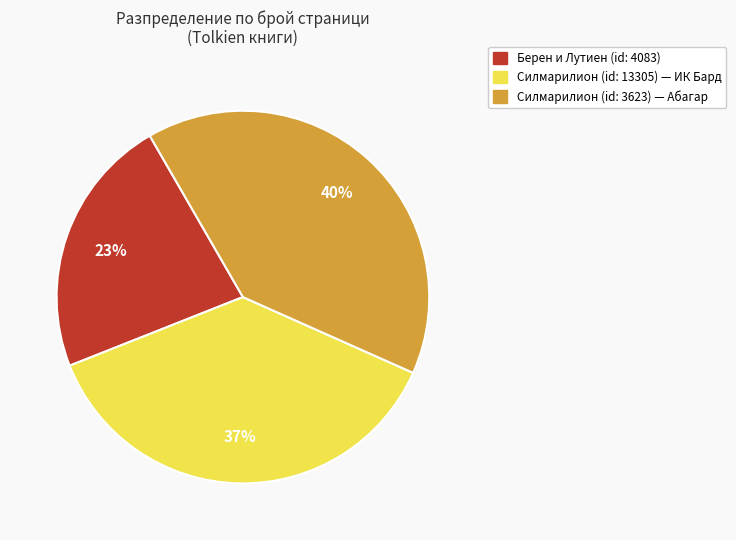

To the nearest percent, what is the average slice percentage?

33%